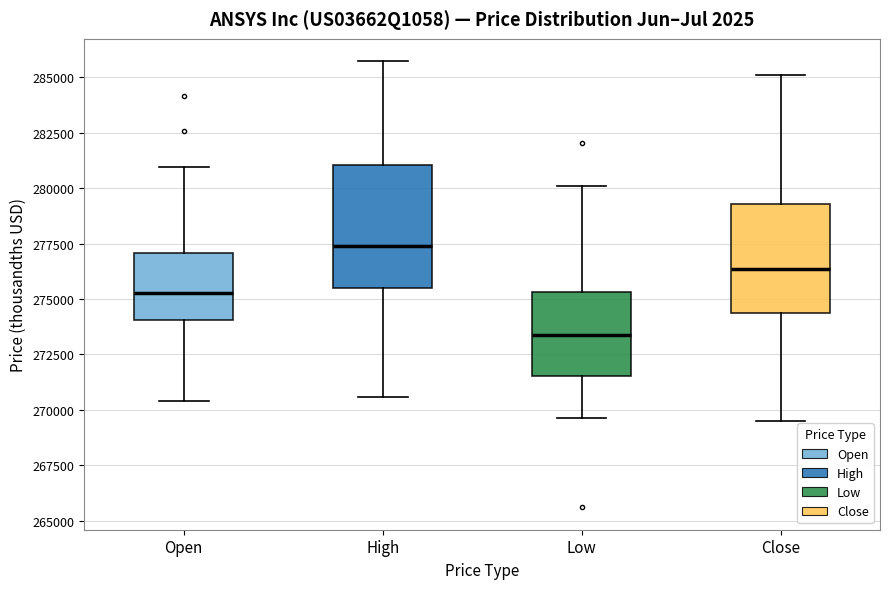

Which box has the highest median line?

High